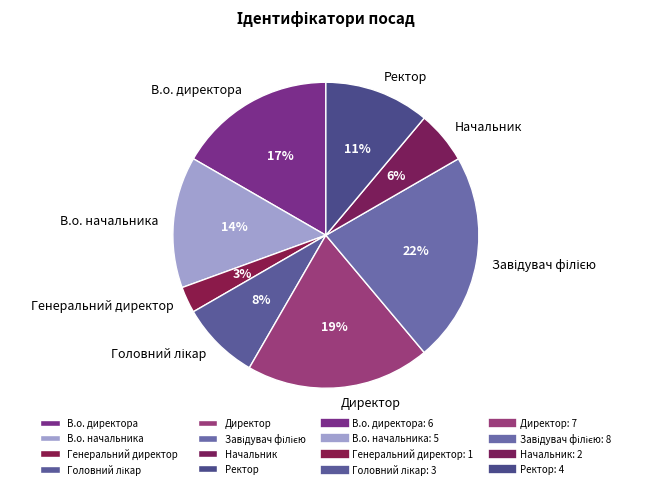

Count the number of slices in the pie.

8